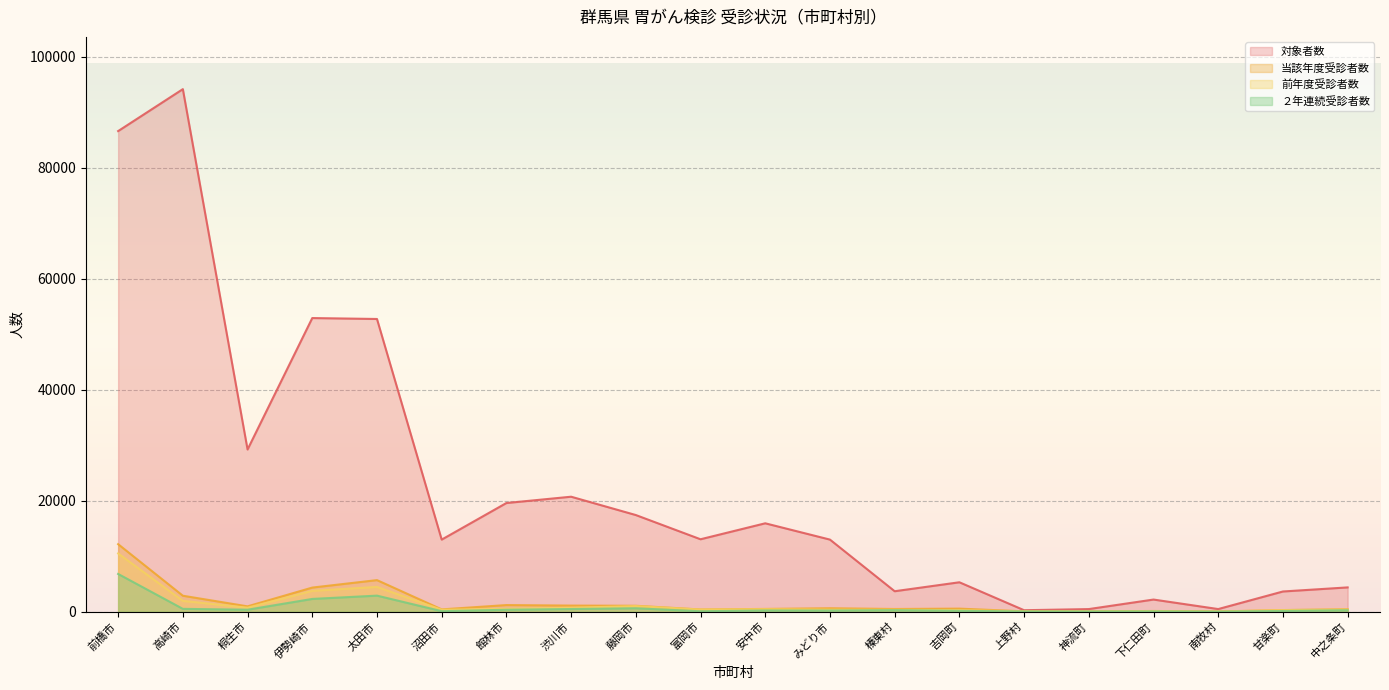

What are all the series names shown in the legend?

対象者数, 当該年度受診者数, 前年度受診者数, ２年連続受診者数